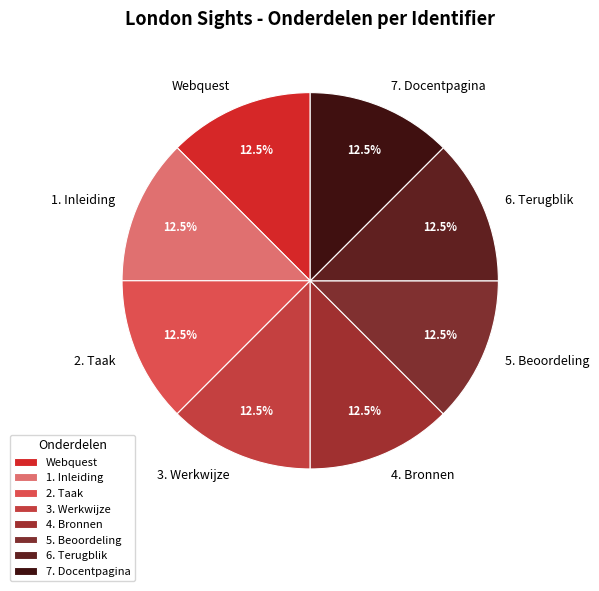

Count the number of slices in the pie.

8